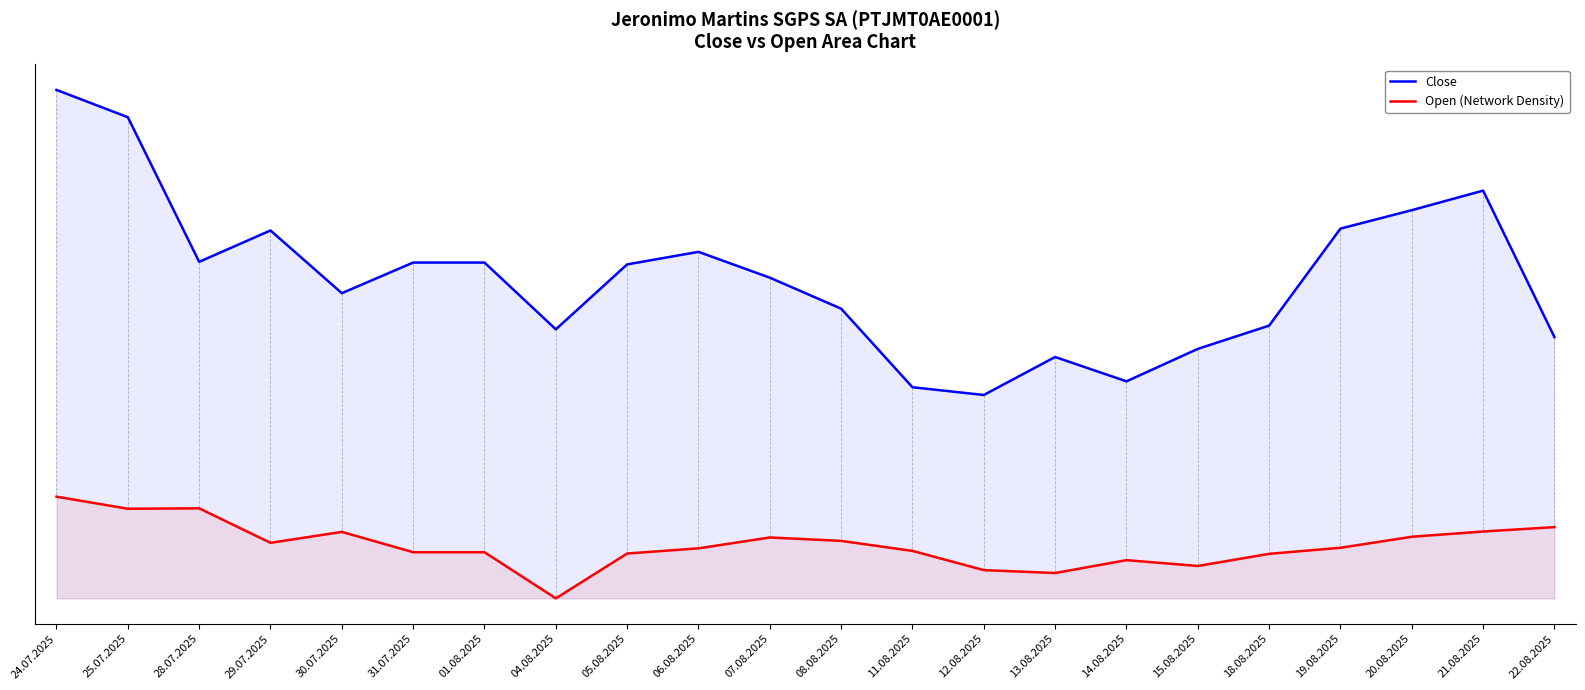

Which series changed the most between 30.07.2025 and 31.07.2025?

Close